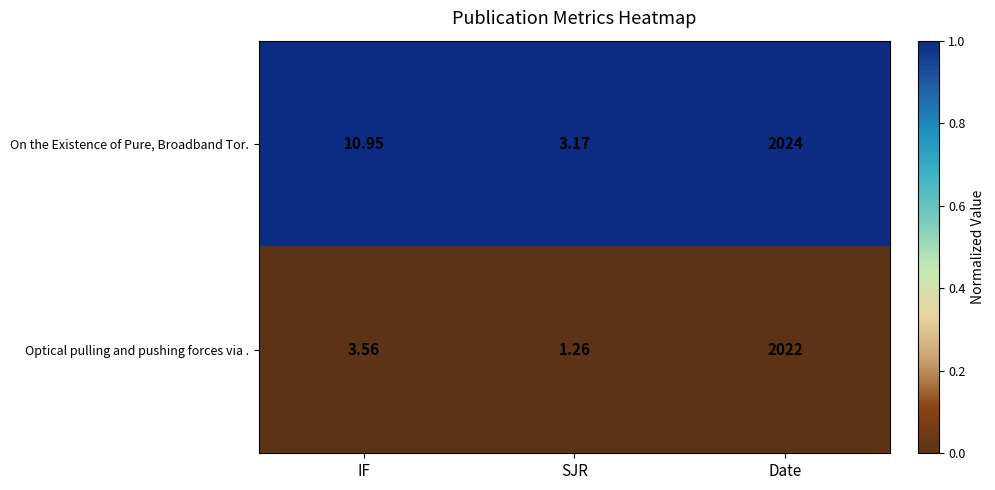

Between IF and SJR, which series saw the biggest shift?

On the Existence of Pure, Broadband Tor.